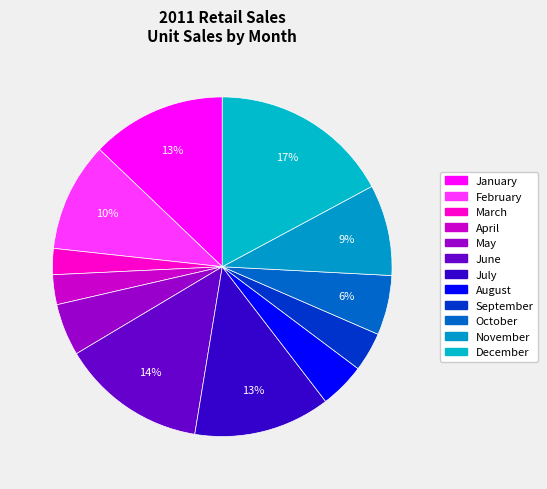

To the nearest percent, what is the average slice percentage?

8%